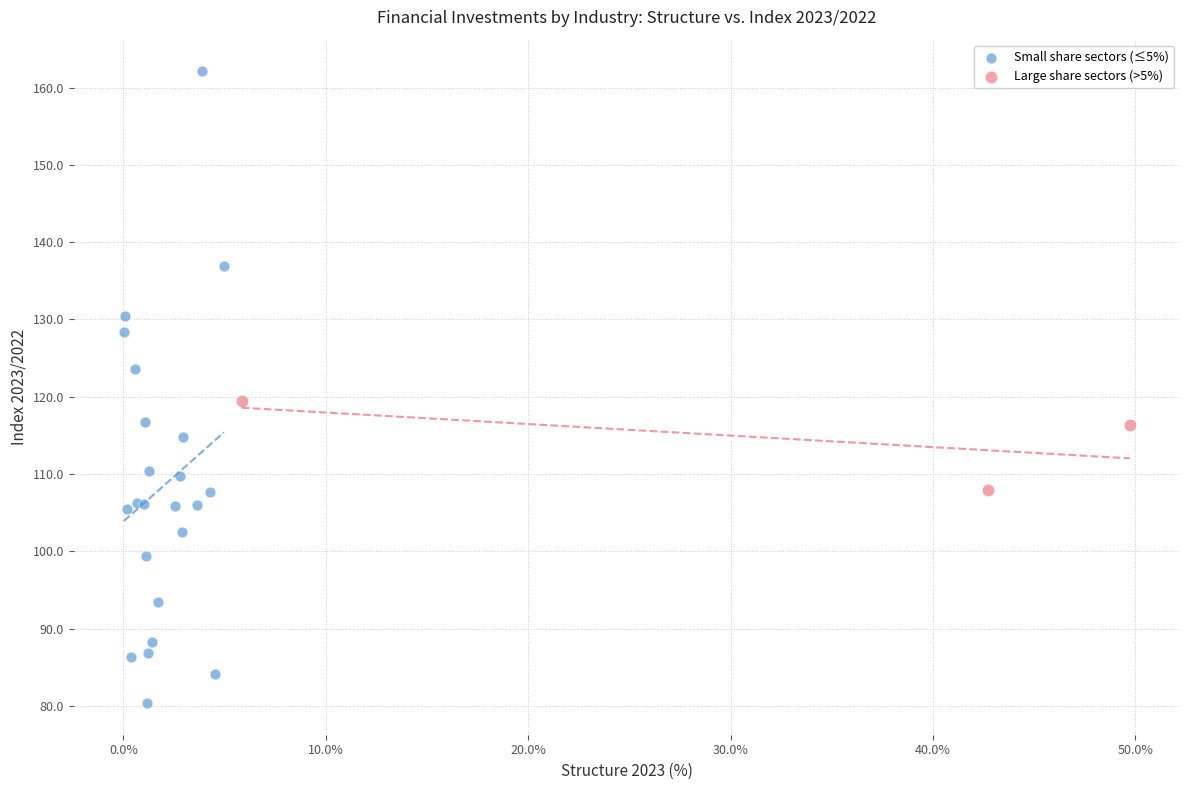

Which series contains the lowest Y value?

Small share sectors (≤5%)